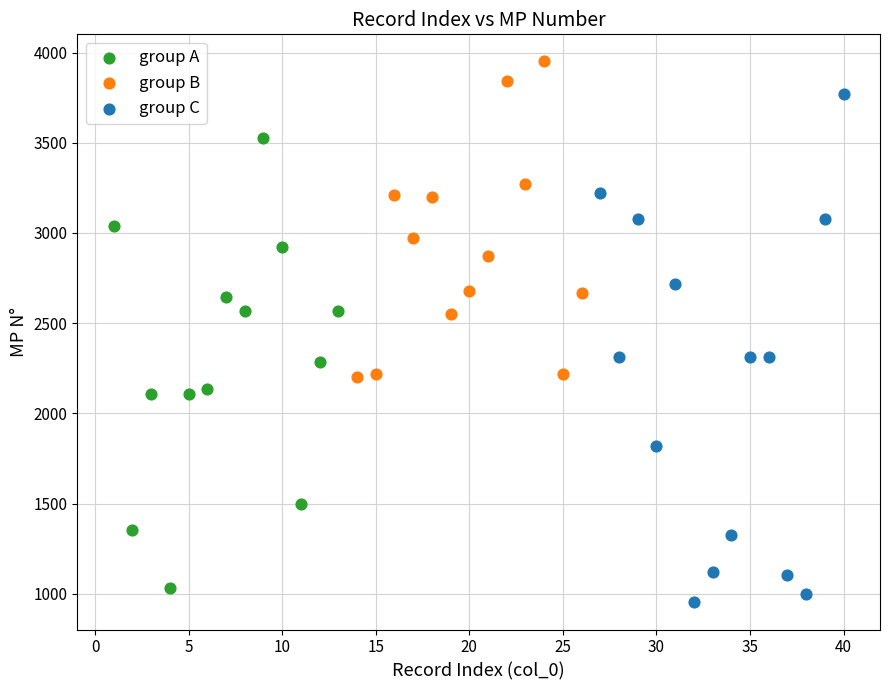

Which series contains the lowest Y value?

group C